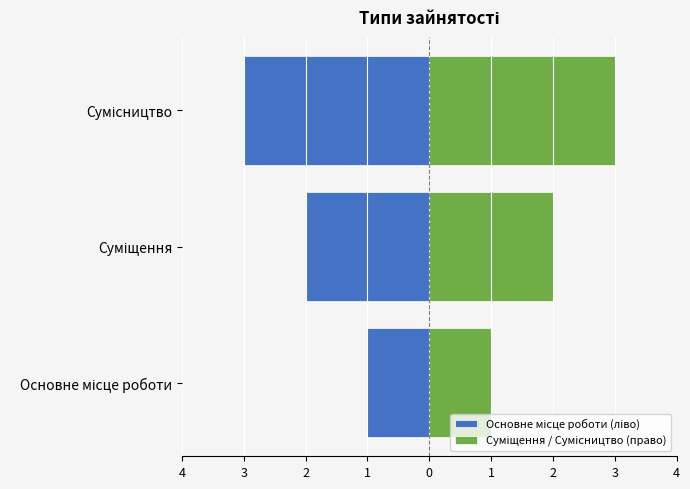

List the series in order of their peak value, lowest first.

Основне місце роботи (ліво), Суміщення / Сумісництво (право)